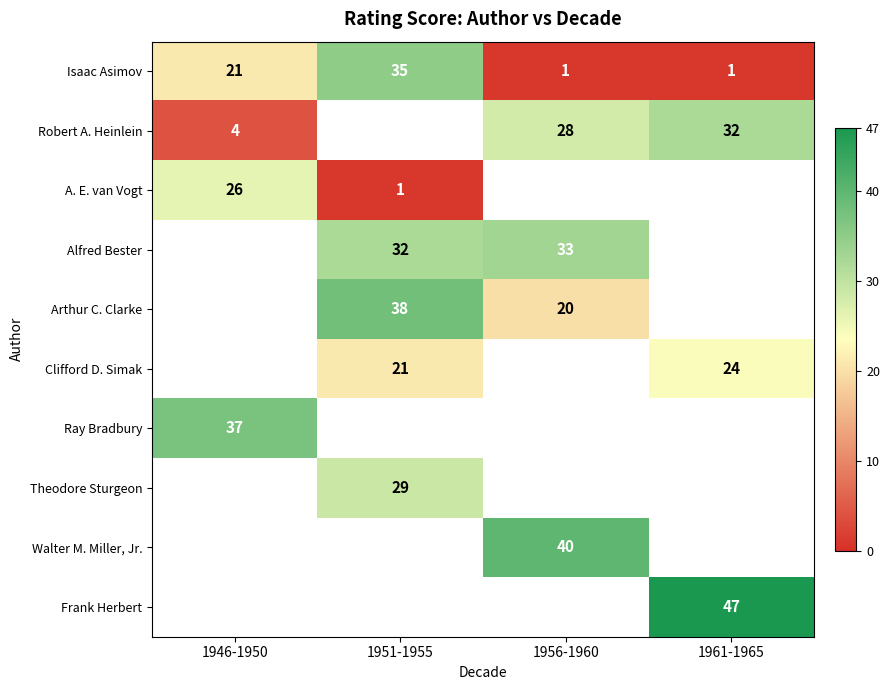

Between 1951-1955 and 1961-1965, which is larger?

1951-1955